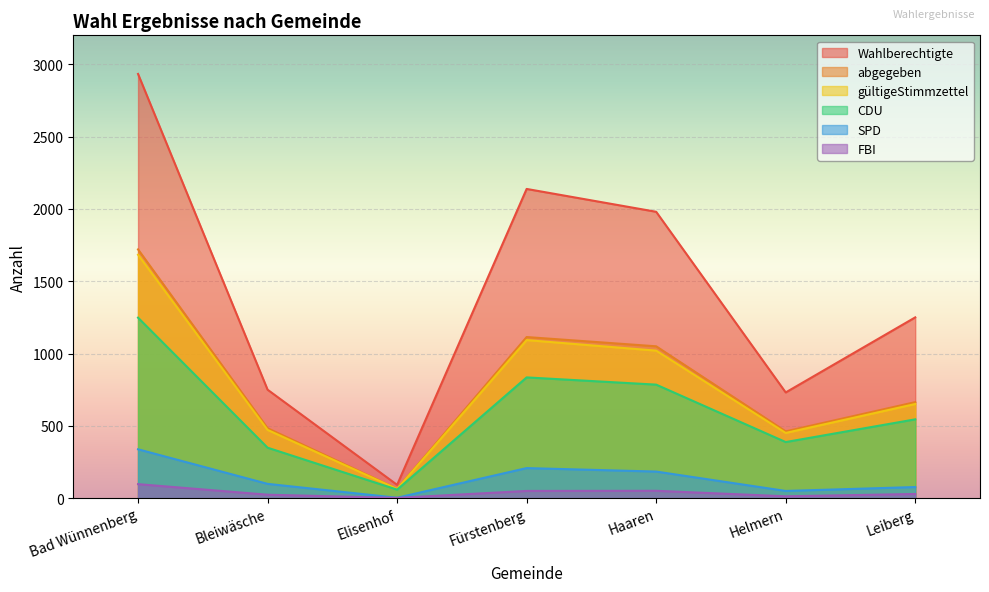

At Elisenhof, list the series in order from smallest to largest.

FBI, SPD, CDU, gültigeStimmzettel, abgegeben, Wahlberechtigte